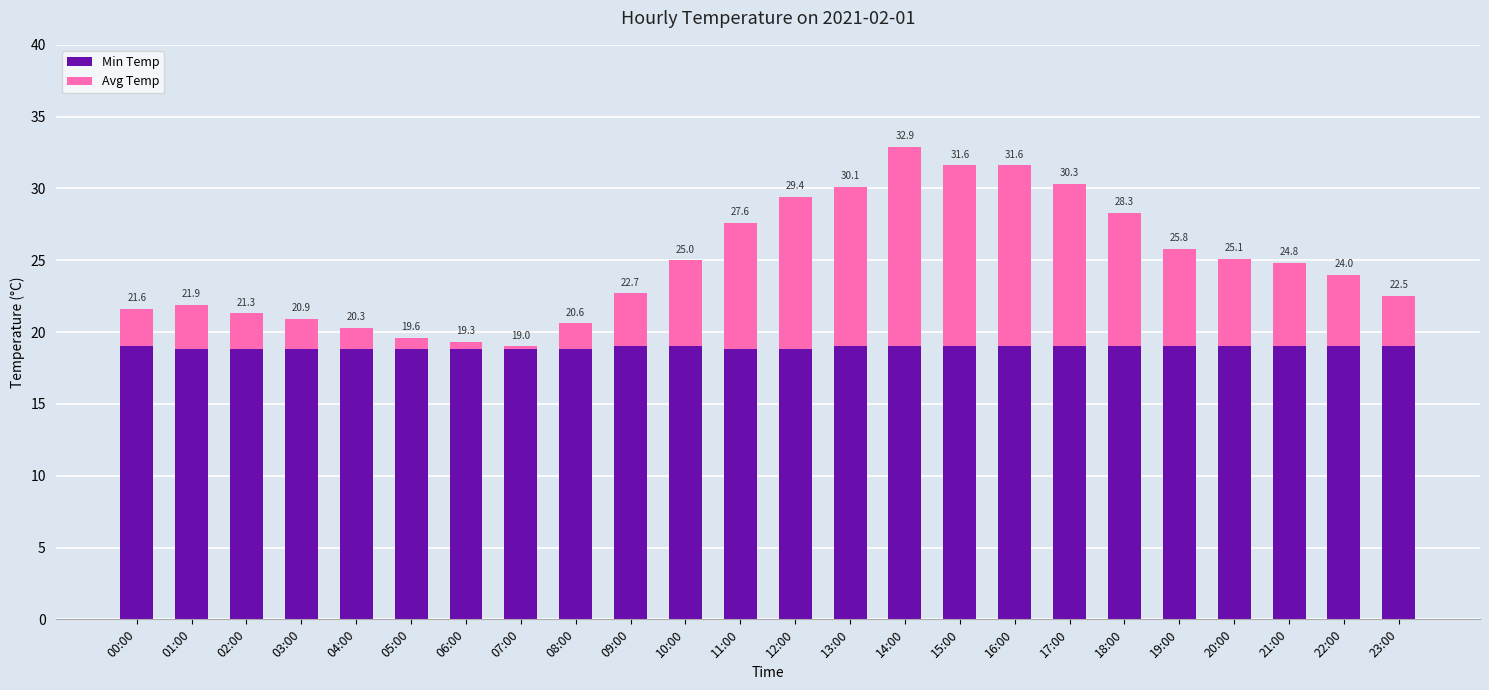

The value of Min Temp at 22:00 is 19.0. True or false?

True